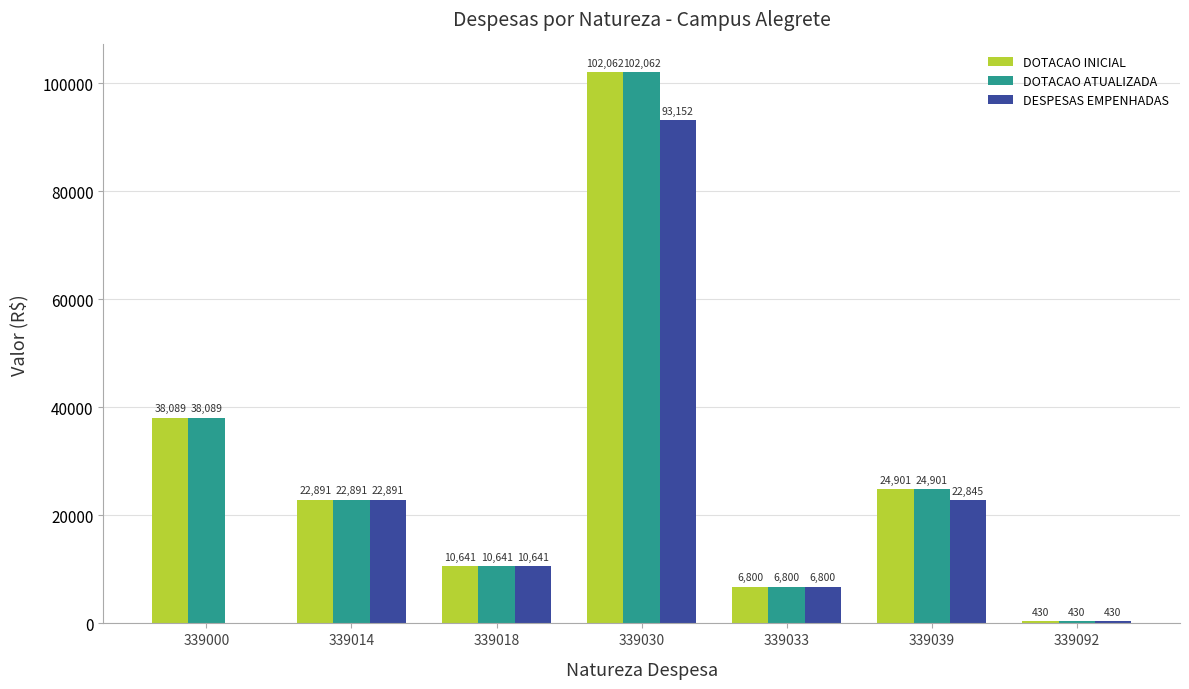

True or false: DOTACAO INICIAL has a value of 5462.1 at 339018.

False